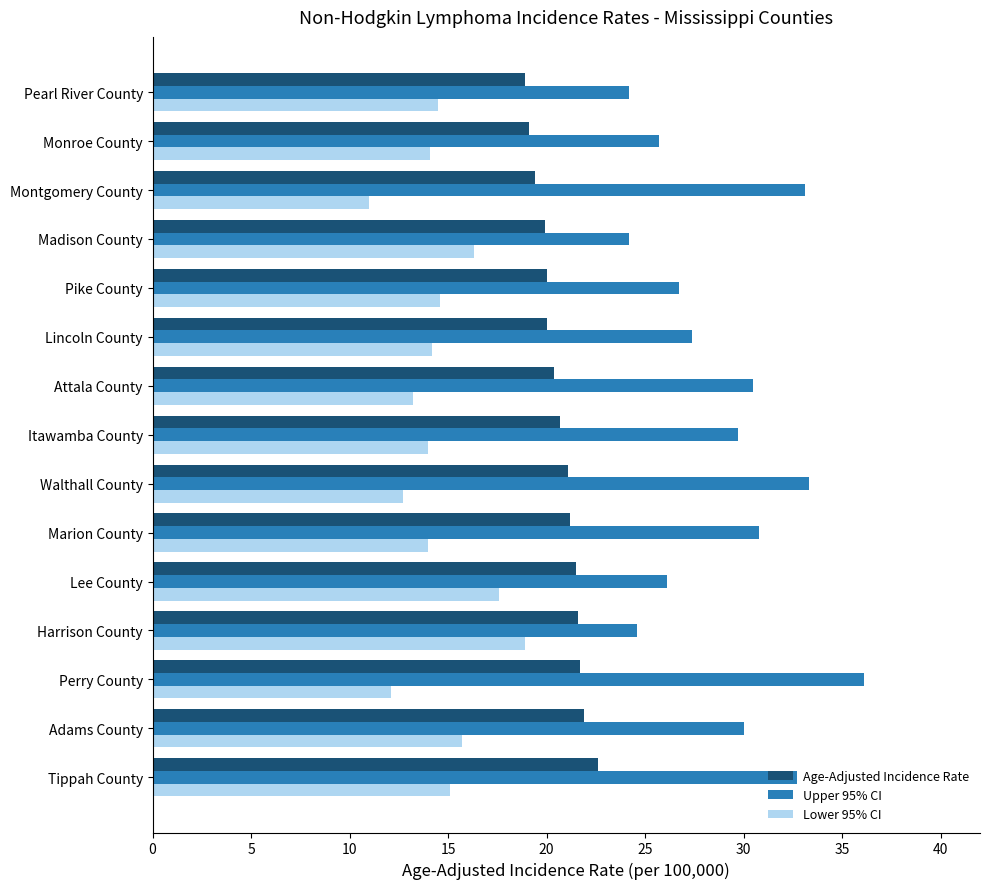

Rank the series by their average value, from highest to lowest.

Upper 95% CI, Age-Adjusted Incidence Rate, Lower 95% CI